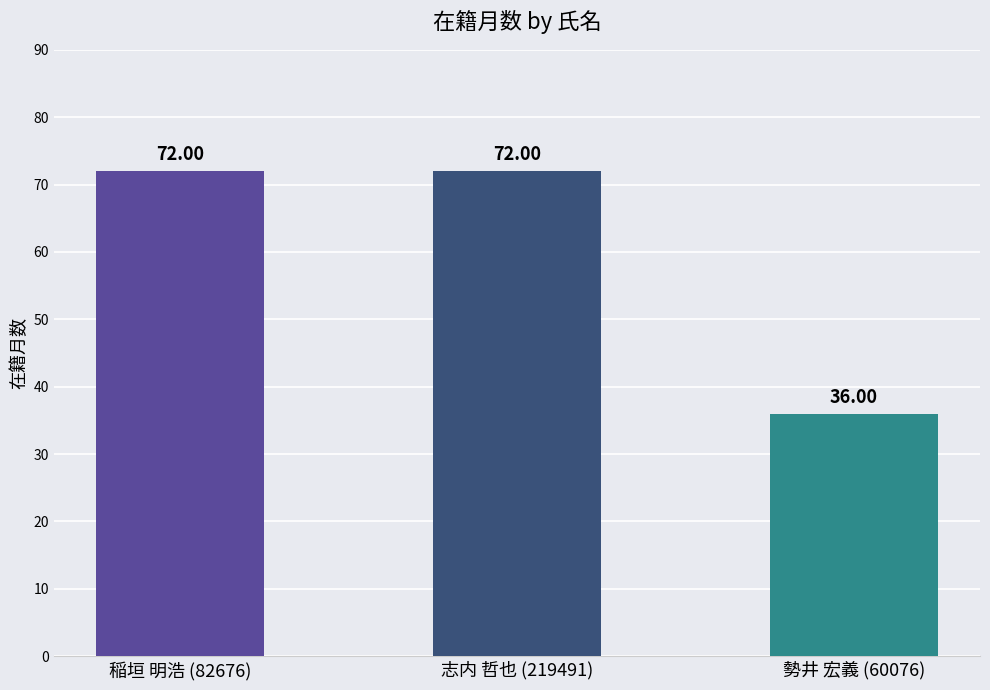

Which has a higher value, 志内 哲也 (219491) or 勢井 宏義 (60076)?

志内 哲也 (219491)